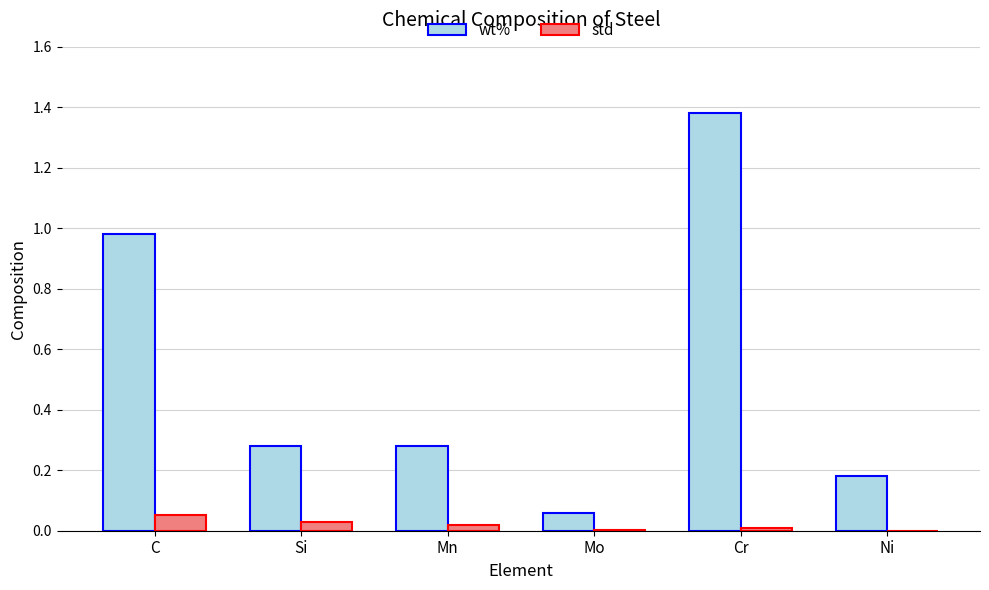

At which category does the chart reach its peak across all series?

Cr